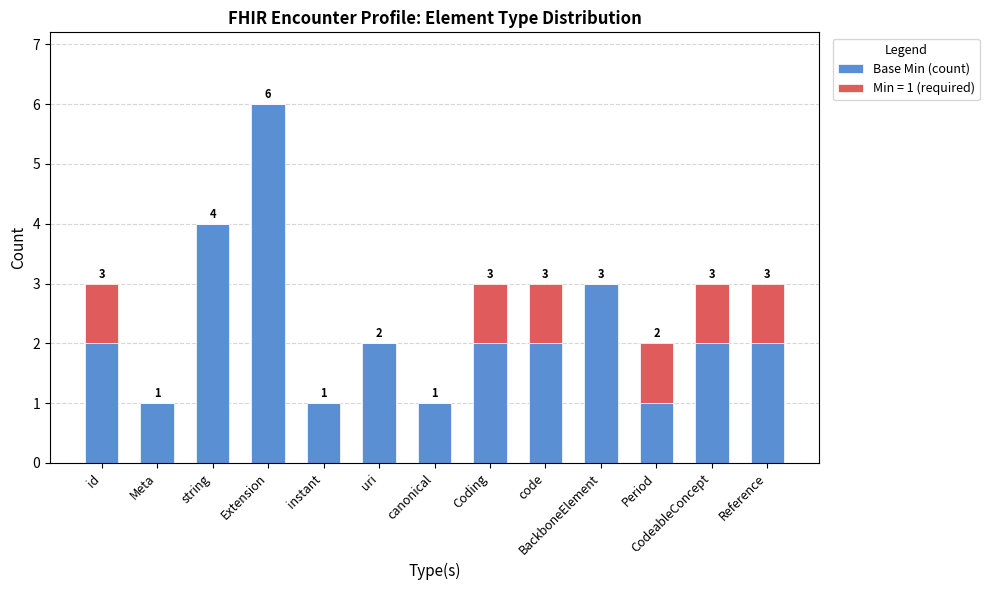

What is the highest value of the Base Min (count) series?

6